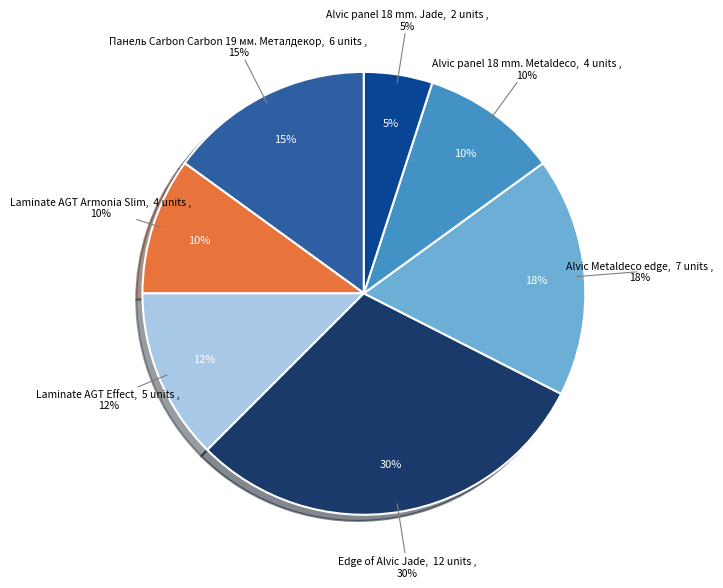

Which category has the biggest portion of the pie?

Edge of Alvic Jade